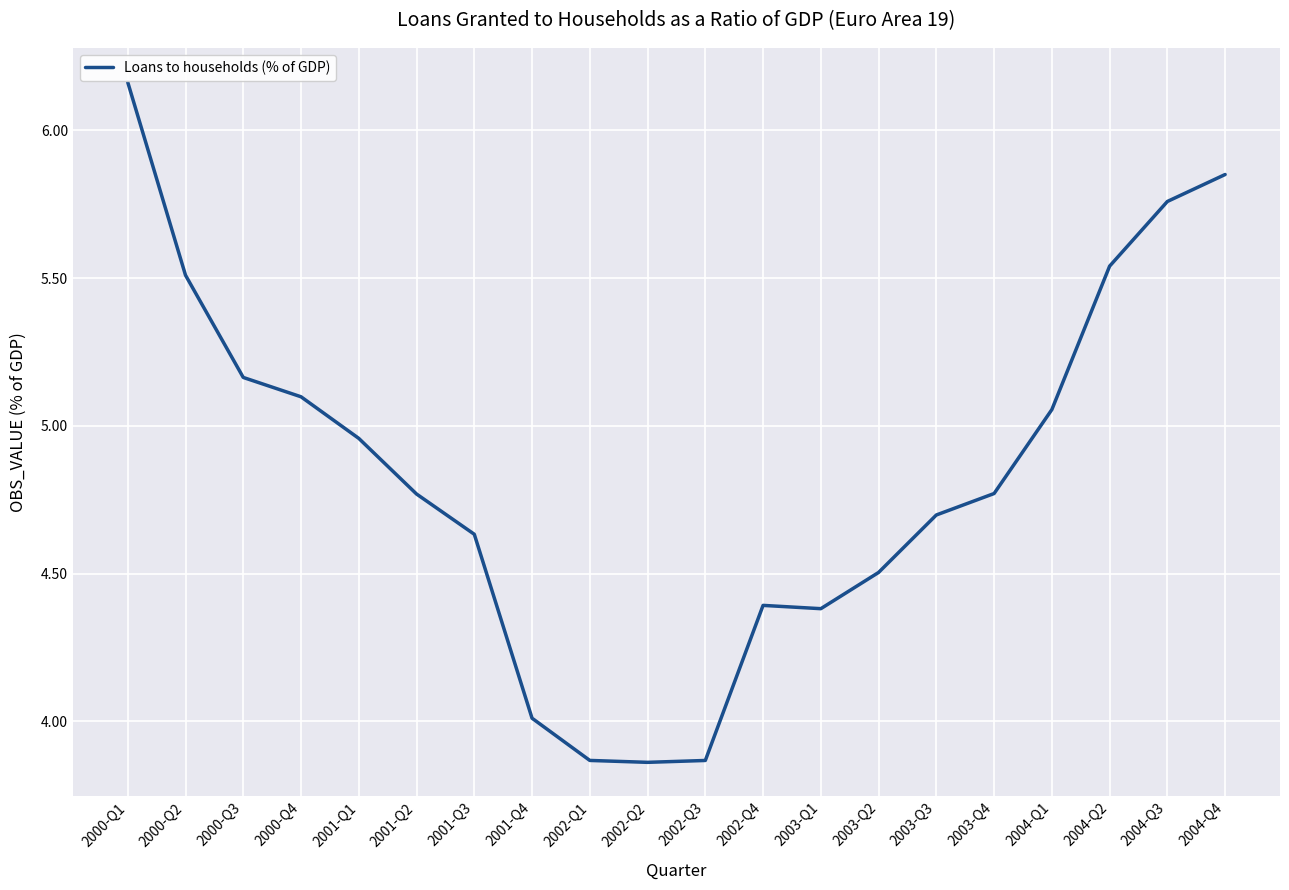

Which category has the highest value across all series?

2000-Q1